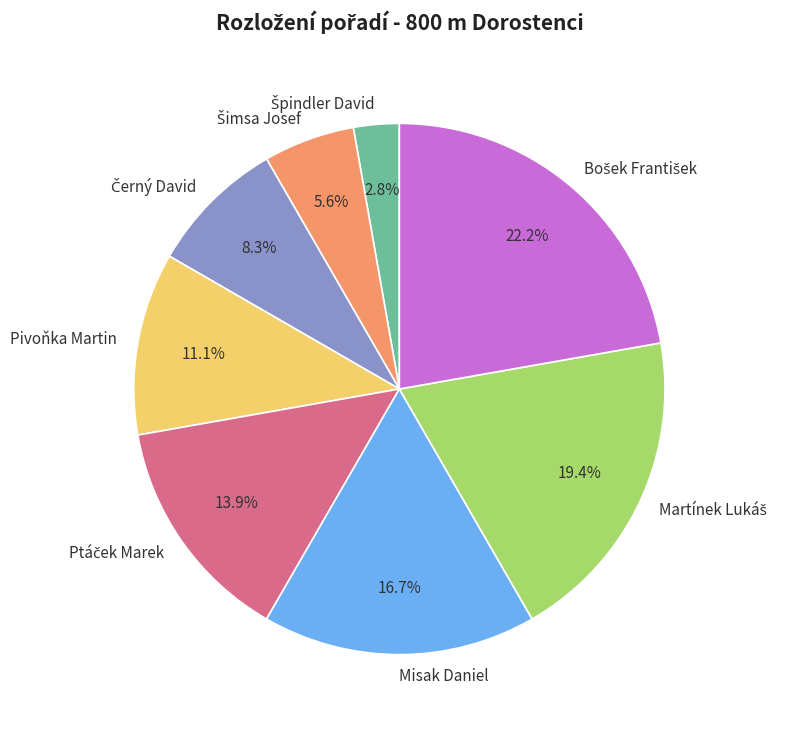

What is the ratio of the value at Misak Daniel to the value at Pivoňka Martin?

1.5